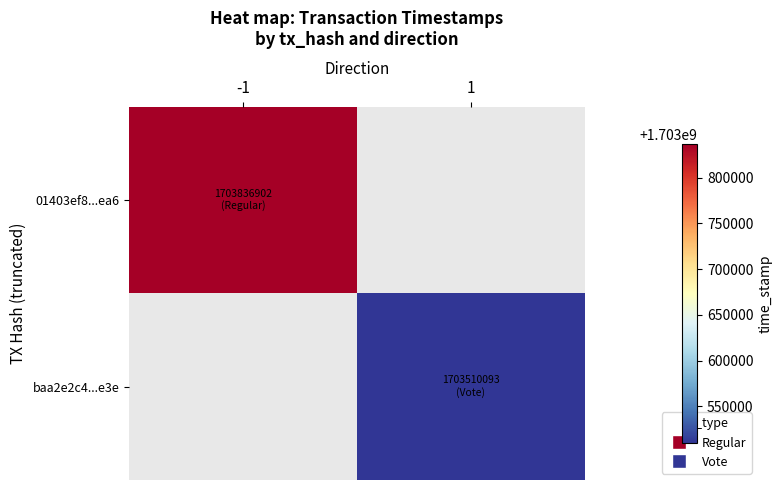

The baa2e2c4...e3e series shows 2342656498.4 at 1. True or false?

False